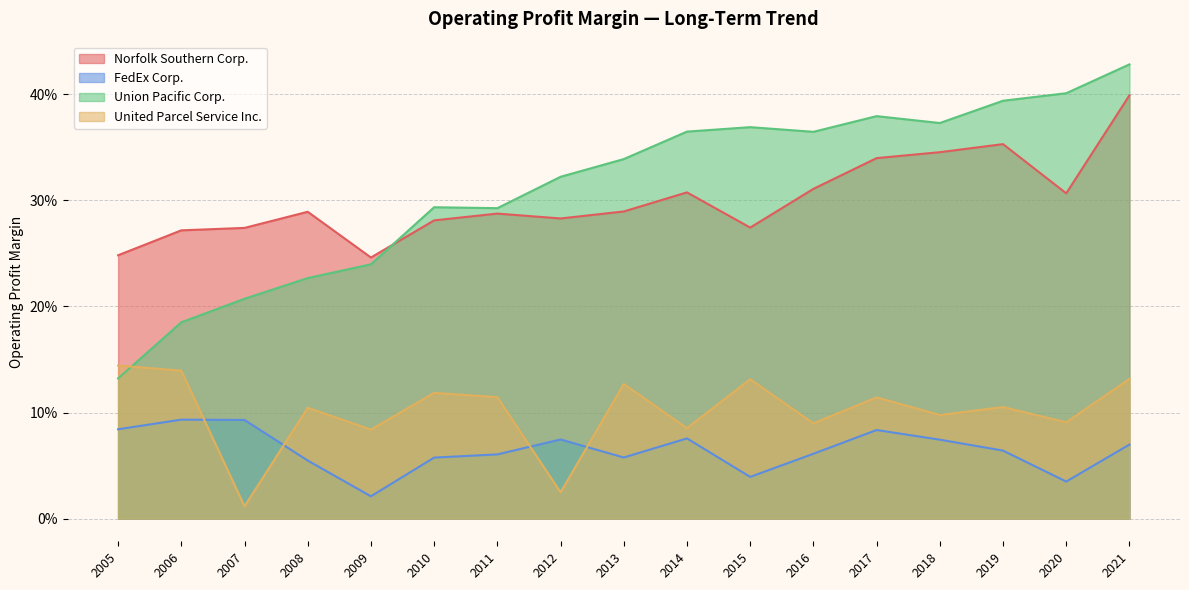

How many lines are shown in the chart?

4